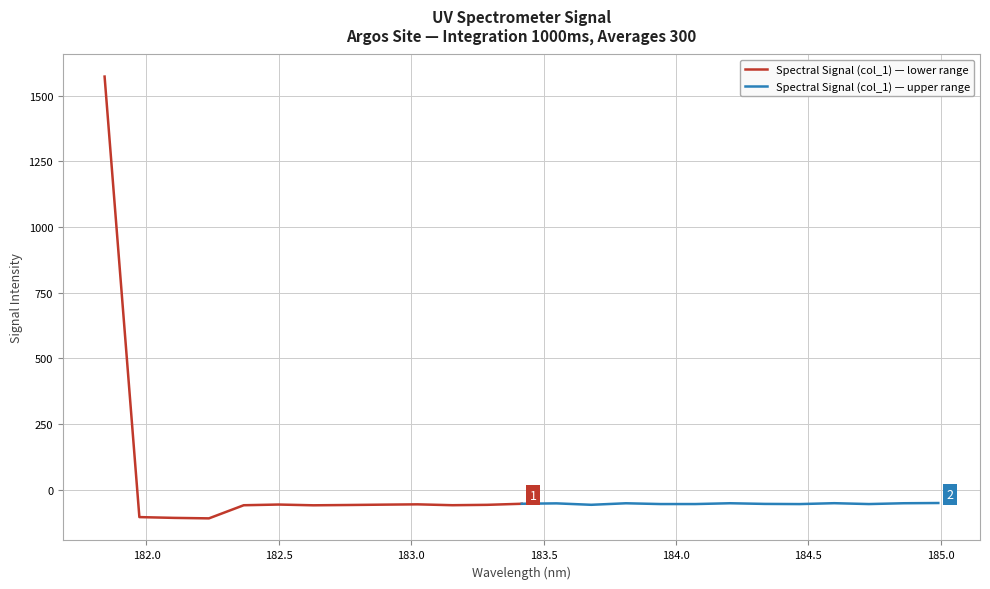

Reading left to right, transcribe all the data shown in this chart.

Spectral Signal (col_1) — lower range: 1572.3	-103.9	-106.9	-108.7	-58.8	-56.1	-59.0	-57.9	-56.6	-55.4	-58.7	-57.3	-53.2
Spectral Signal (col_1) — upper range: -53.2	-51.7	-57.1	-51.3	-54.3	-54.3	-51.2	-53.7	-54.4	-51.0	-54.3	-51.2	-50.3